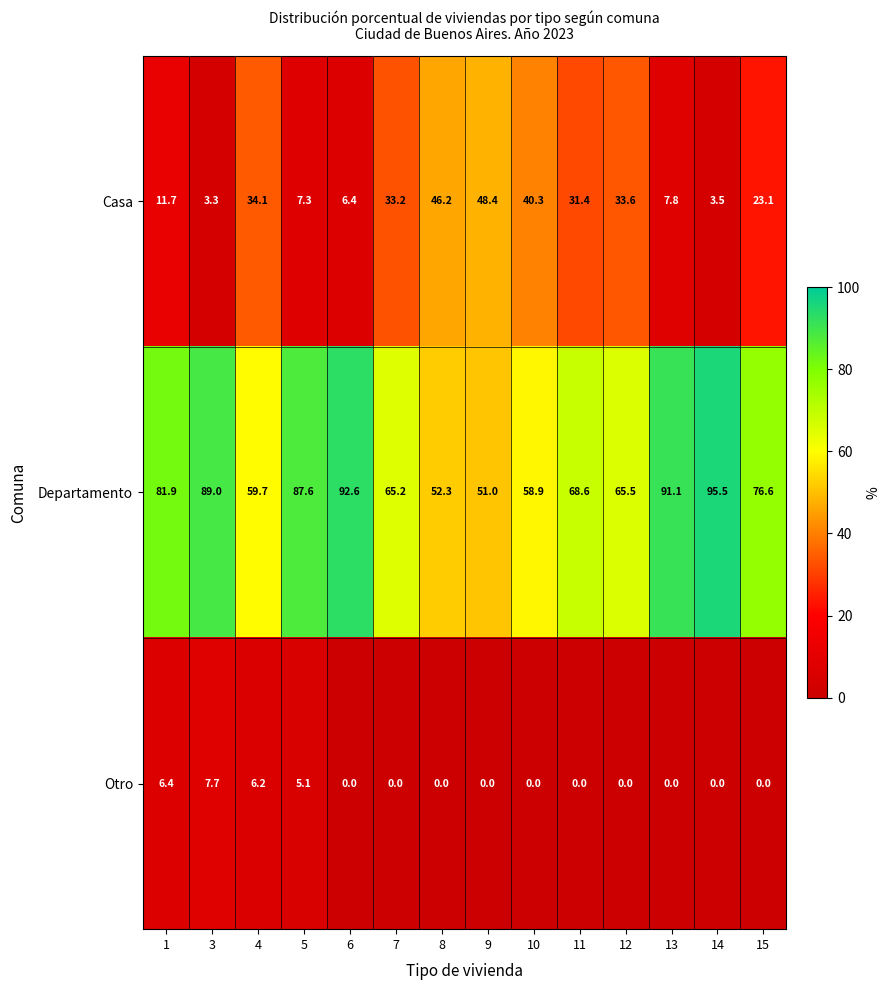

Which series changed the most between 13 and 15?

Casa